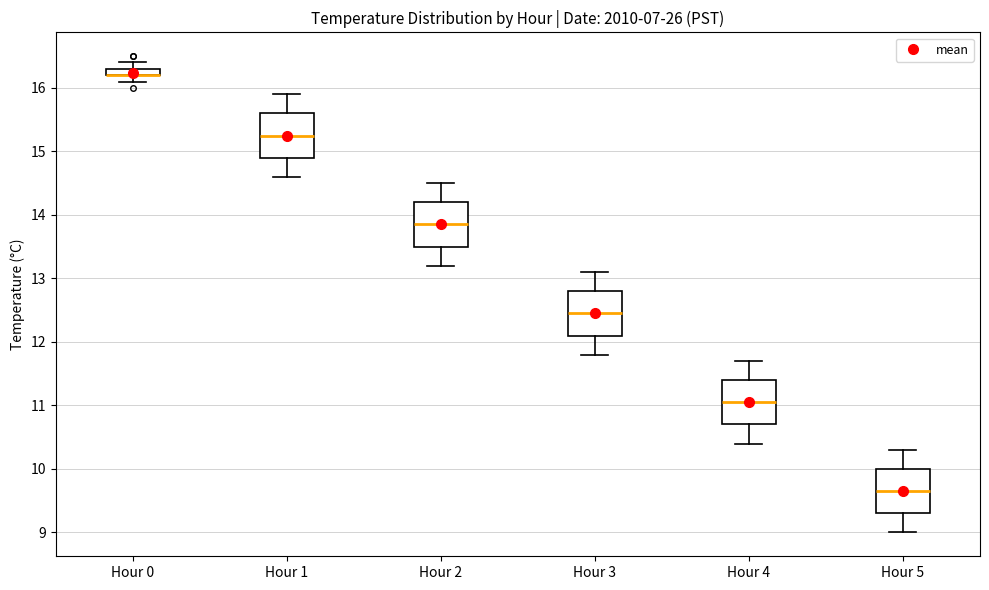

Where is the upper edge of the box for Hour 2 on the y-axis? The values are not printed on the chart, so give them approximately, as read against the axis.

14.2